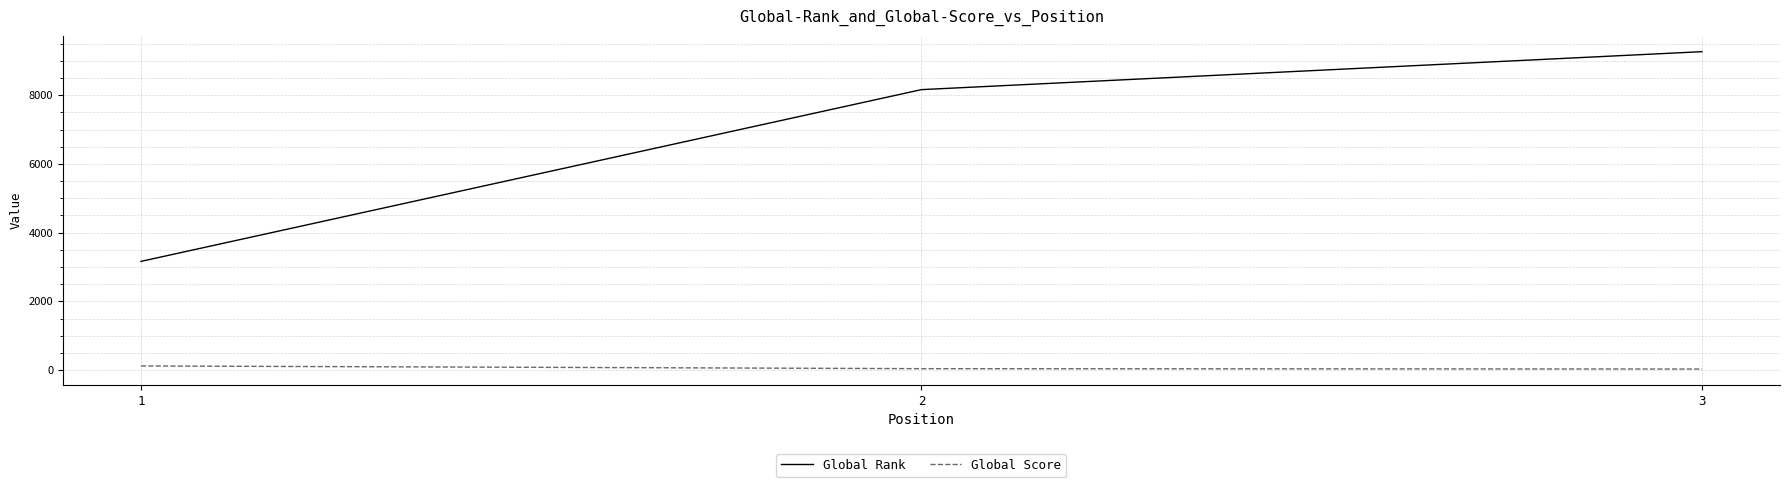

What is the sum of the Global Score values at 3 and 2?

69